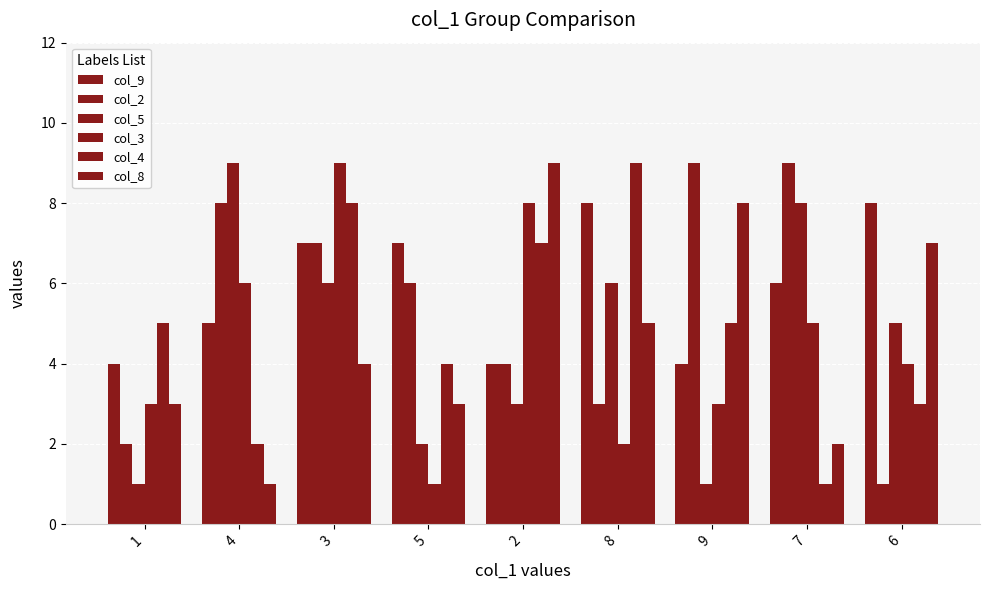

Which category has the lowest value in the col_9 series?

1